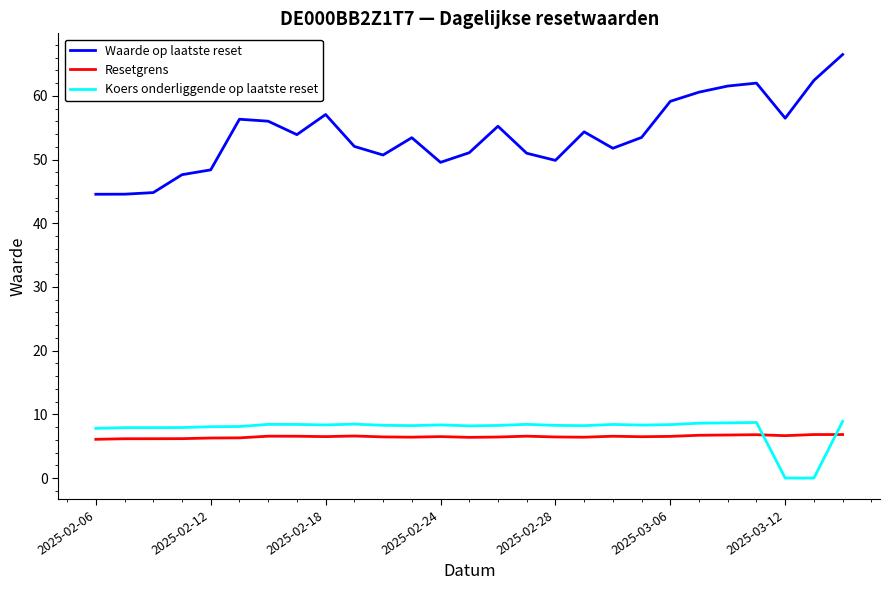

What is the difference between the second highest and second lowest values in the Koers onderliggende op laatste reset series?

8.7